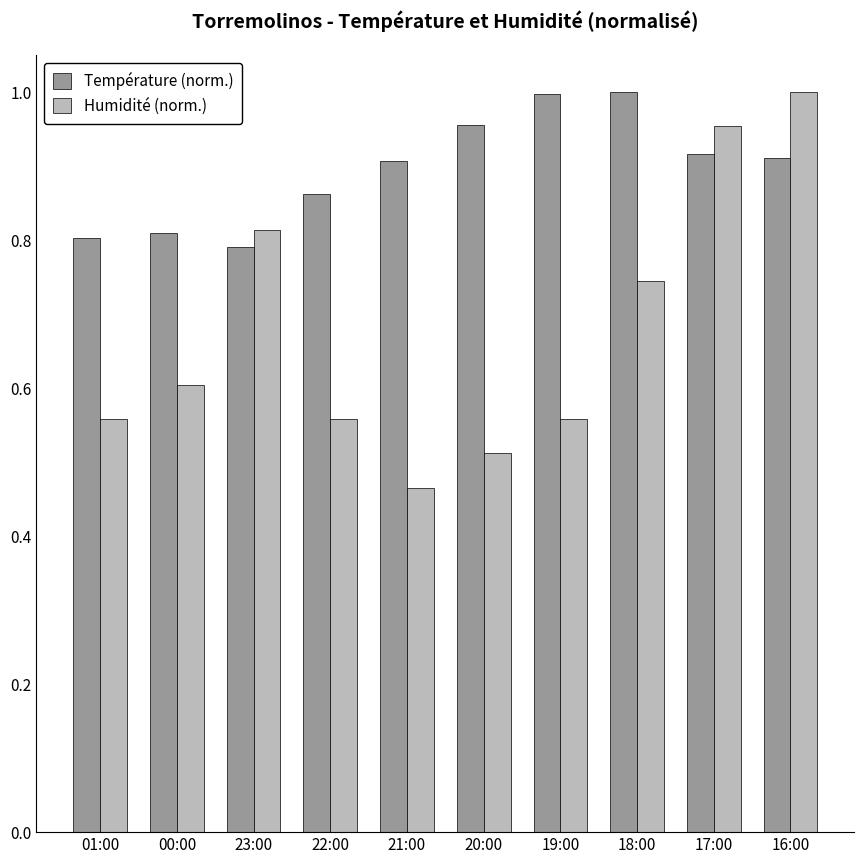

Is it true that Température (norm.) equals 0.8 at 23:00?

True